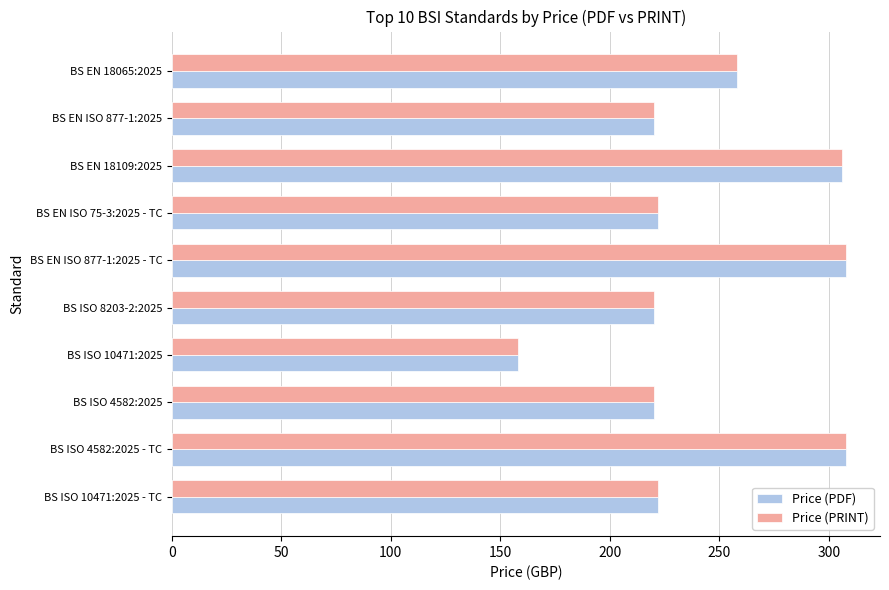

What is the maximum value for Price (PDF)?

308